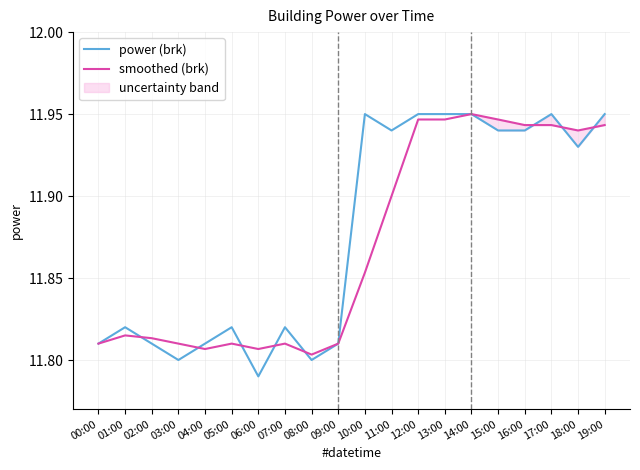

How many intersections are there between power (brk) and smoothed (brk)?

8